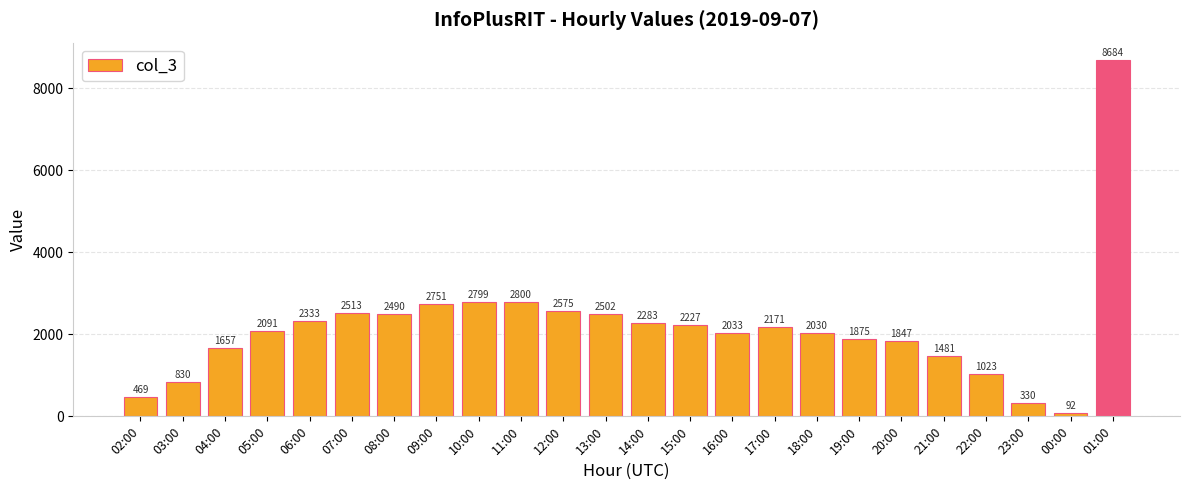

What value does the data have at 23:00, to the nearest 10?

330